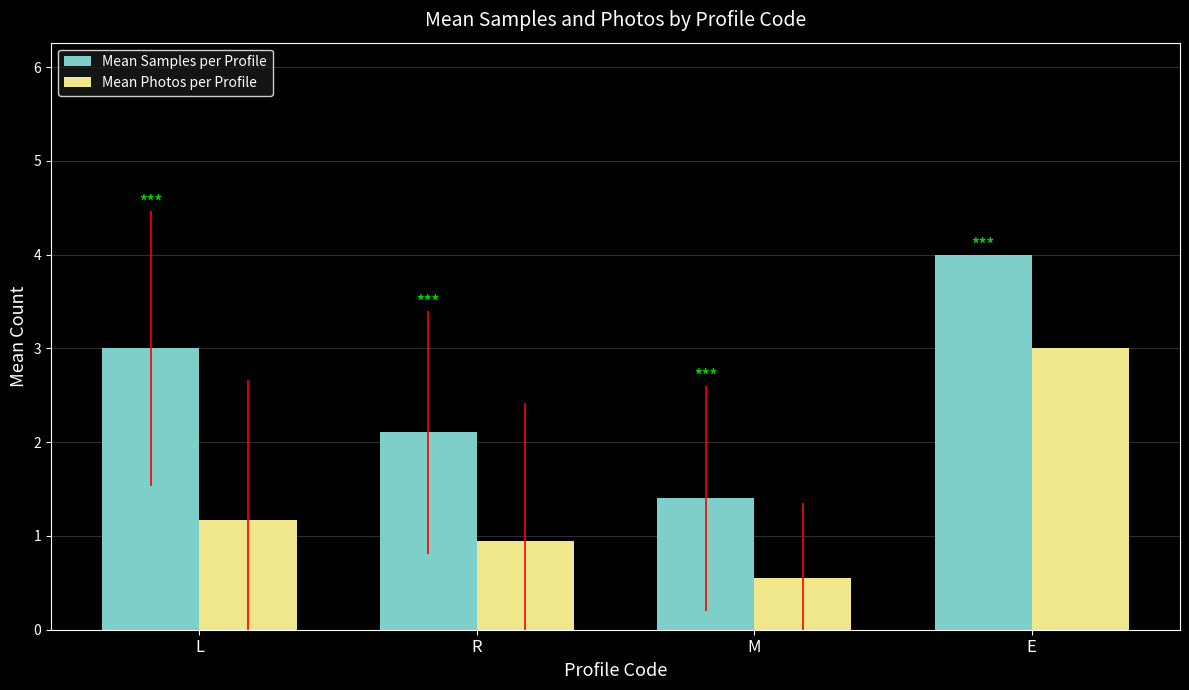

Is it true that Mean Samples per Profile equals 3.0 at L?

True